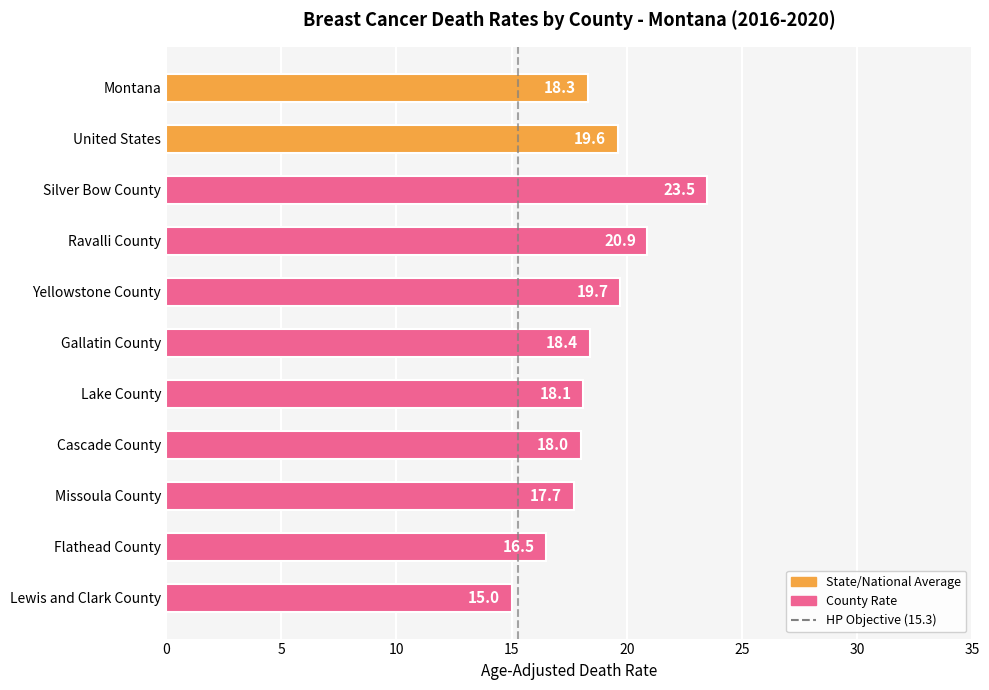

List the labels in order of value, smallest first.

Lewis and Clark County, Flathead County, Missoula County, Cascade County, Lake County, Montana, Gallatin County, United States, Yellowstone County, Ravalli County, Silver Bow County